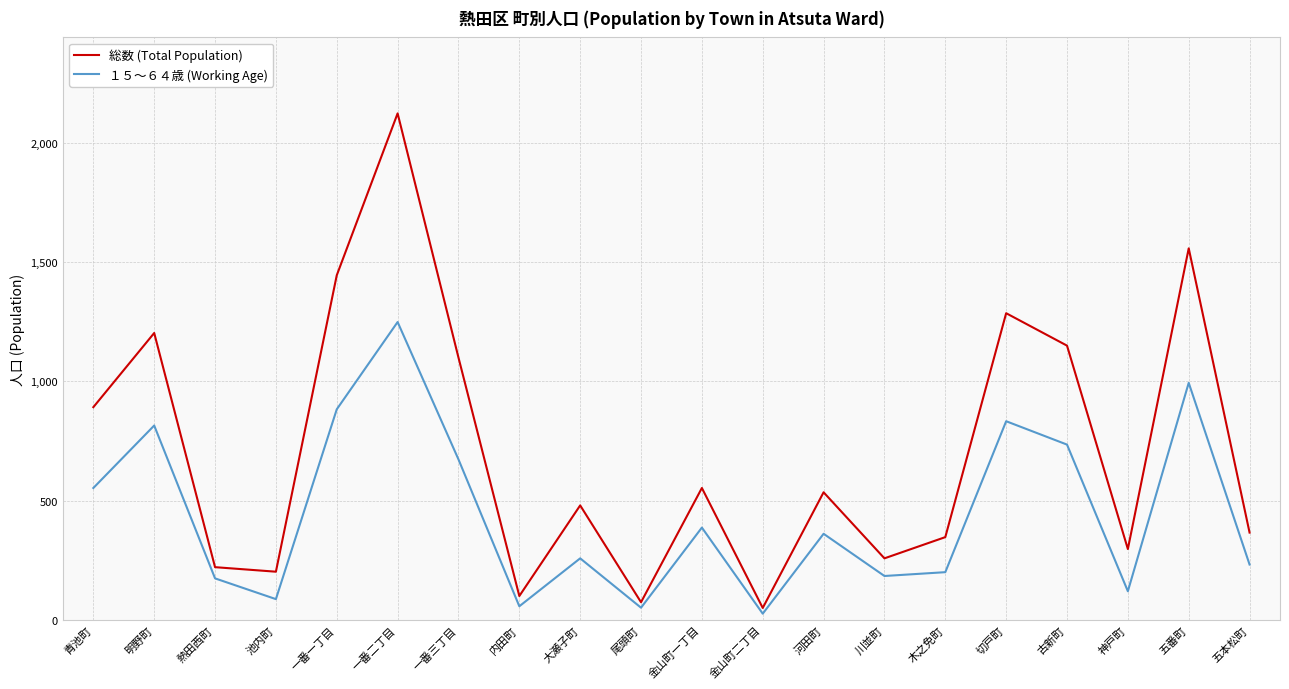

Which series changed the most between 青池町 and 金山町一丁目?

総数 (Total Population)